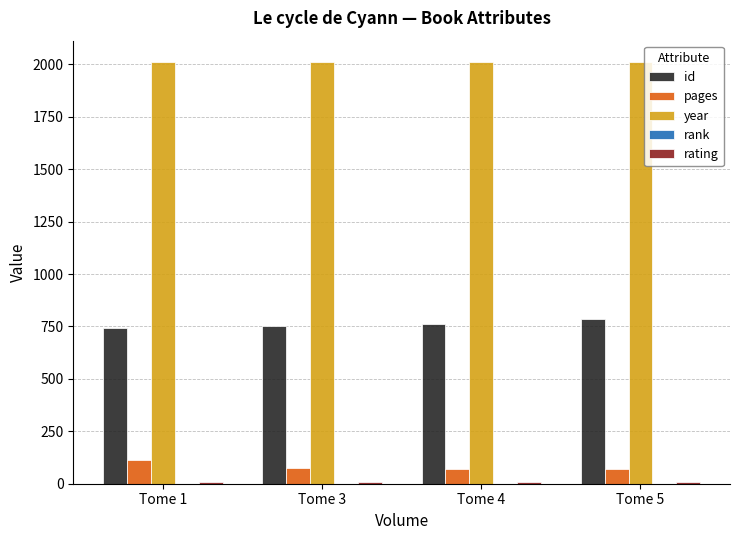

Are the bars horizontal?

No